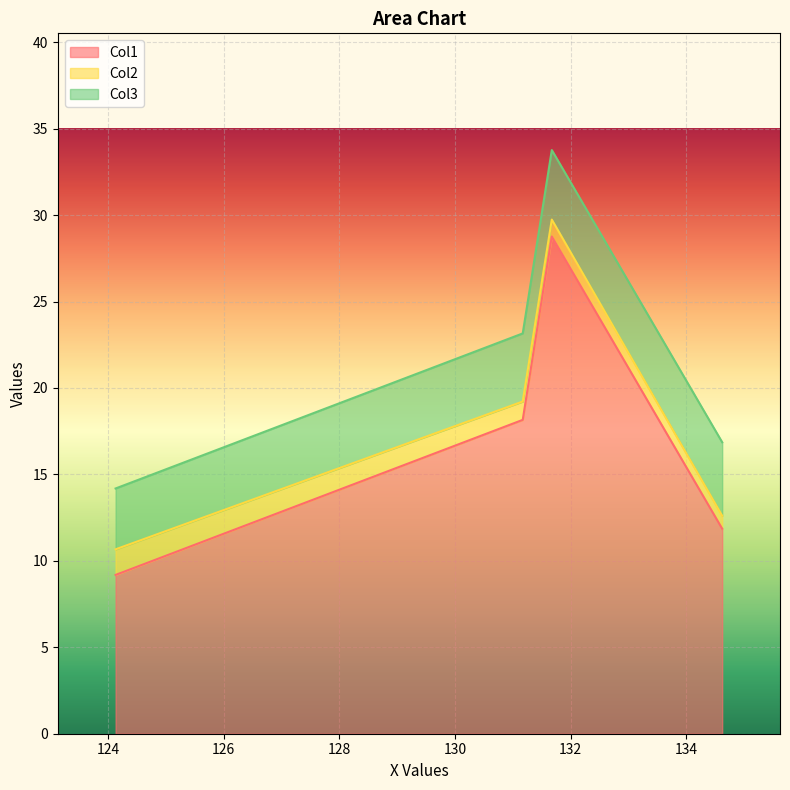

How many categories are shown in the chart?

4